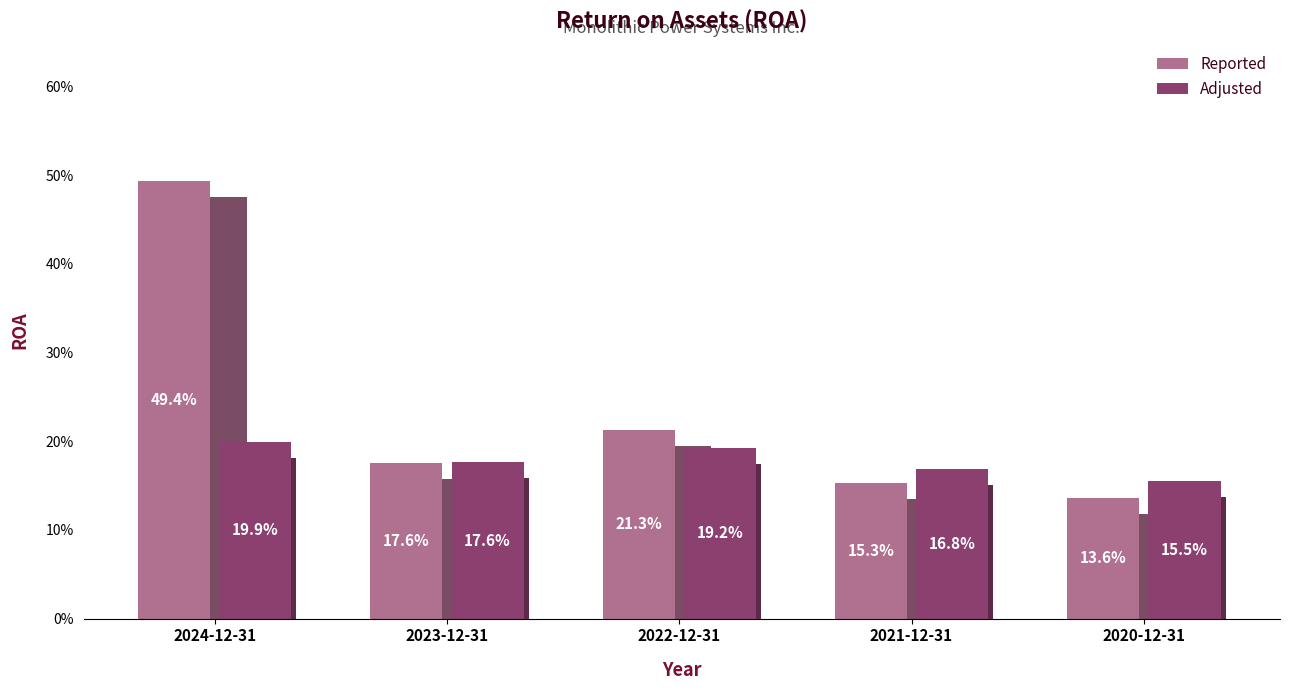

What is the average value of the Adjusted series?

0.2